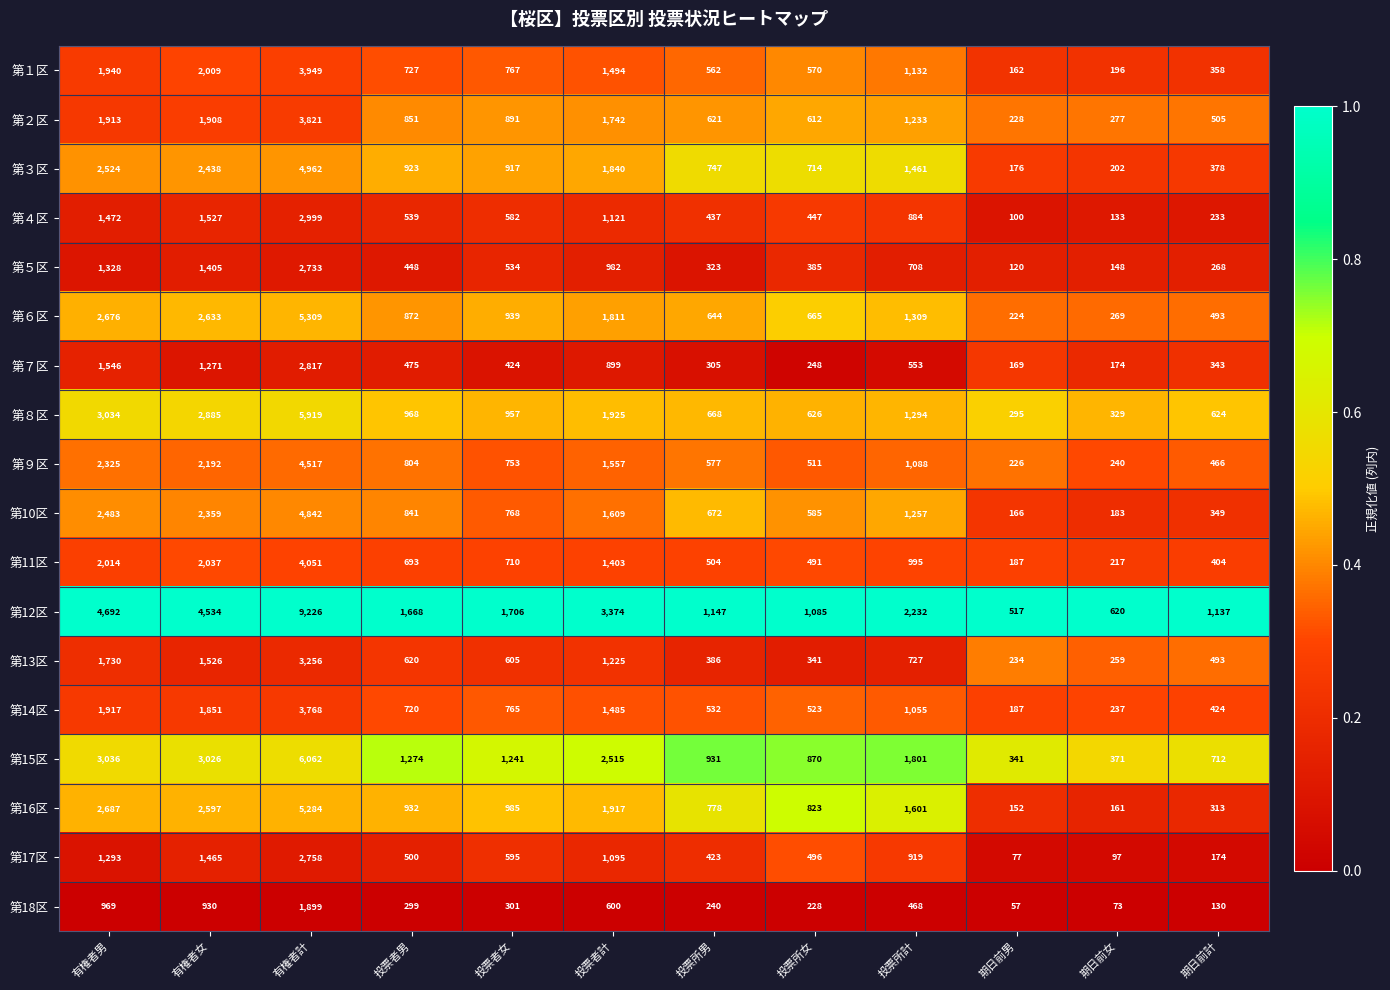

At which category is the sum across all series the highest?

有権者計